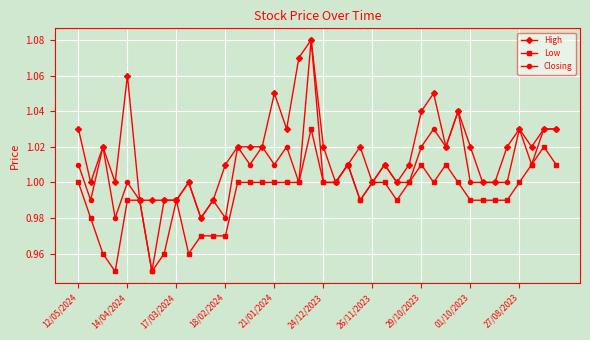

Which series has the largest range (max minus min)?

Closing